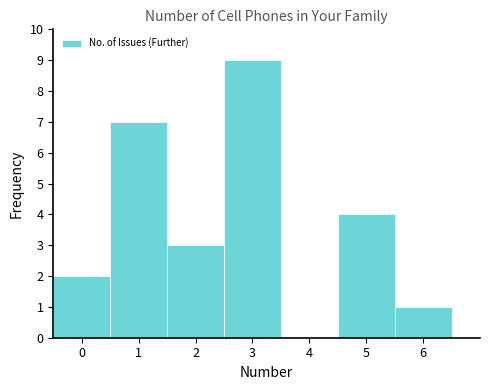

Over which range of the x-axis is the bar tallest?

2.5 to 3.5